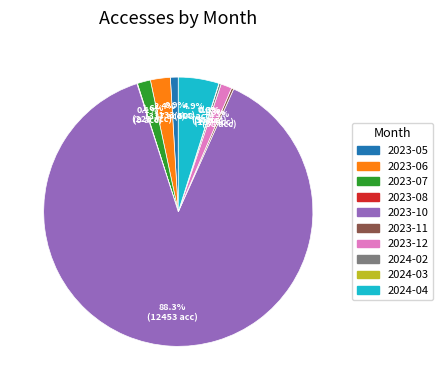

Combined, what portion of the pie is 2023-06 and 2024-04?

7.3%